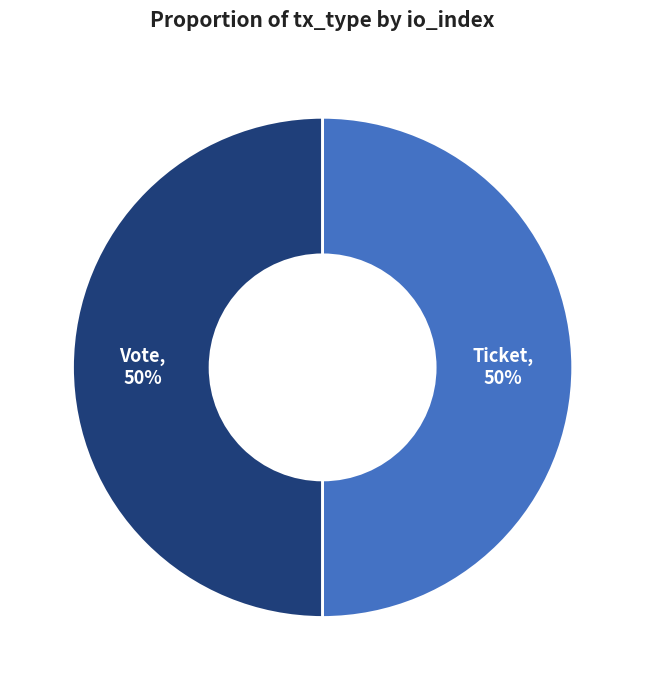

Count the number of slices in the pie.

2